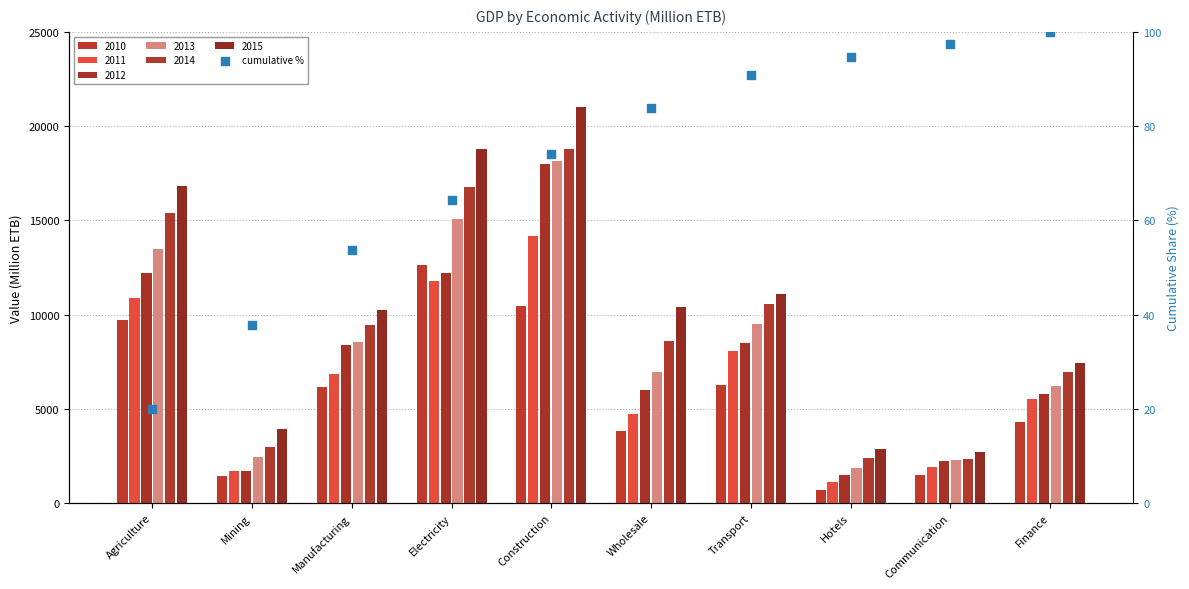

What is the change in value from Agriculture to Mining?

+17.8